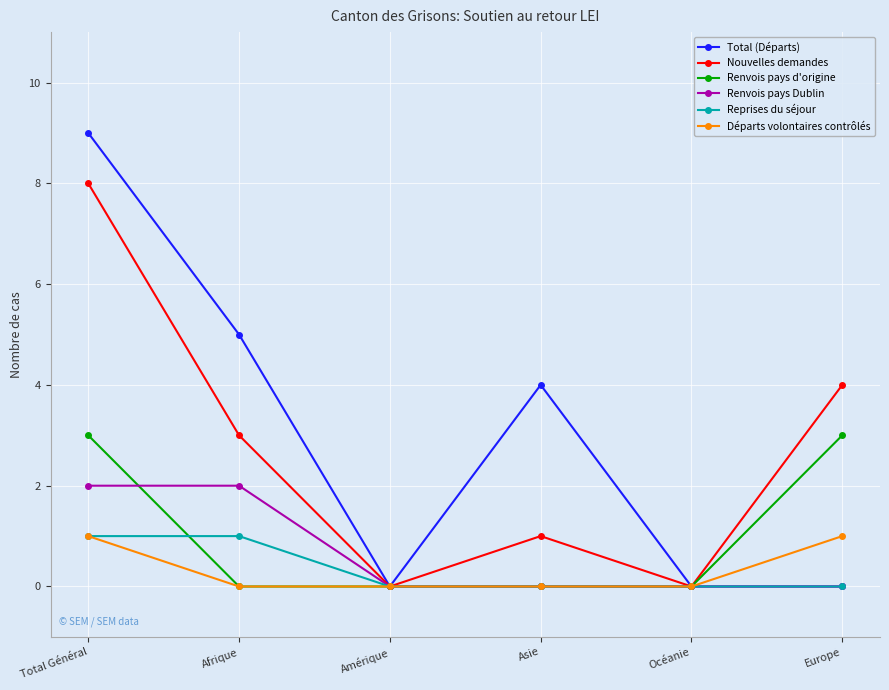

What is the spread (max minus min) of values at Asie?

4